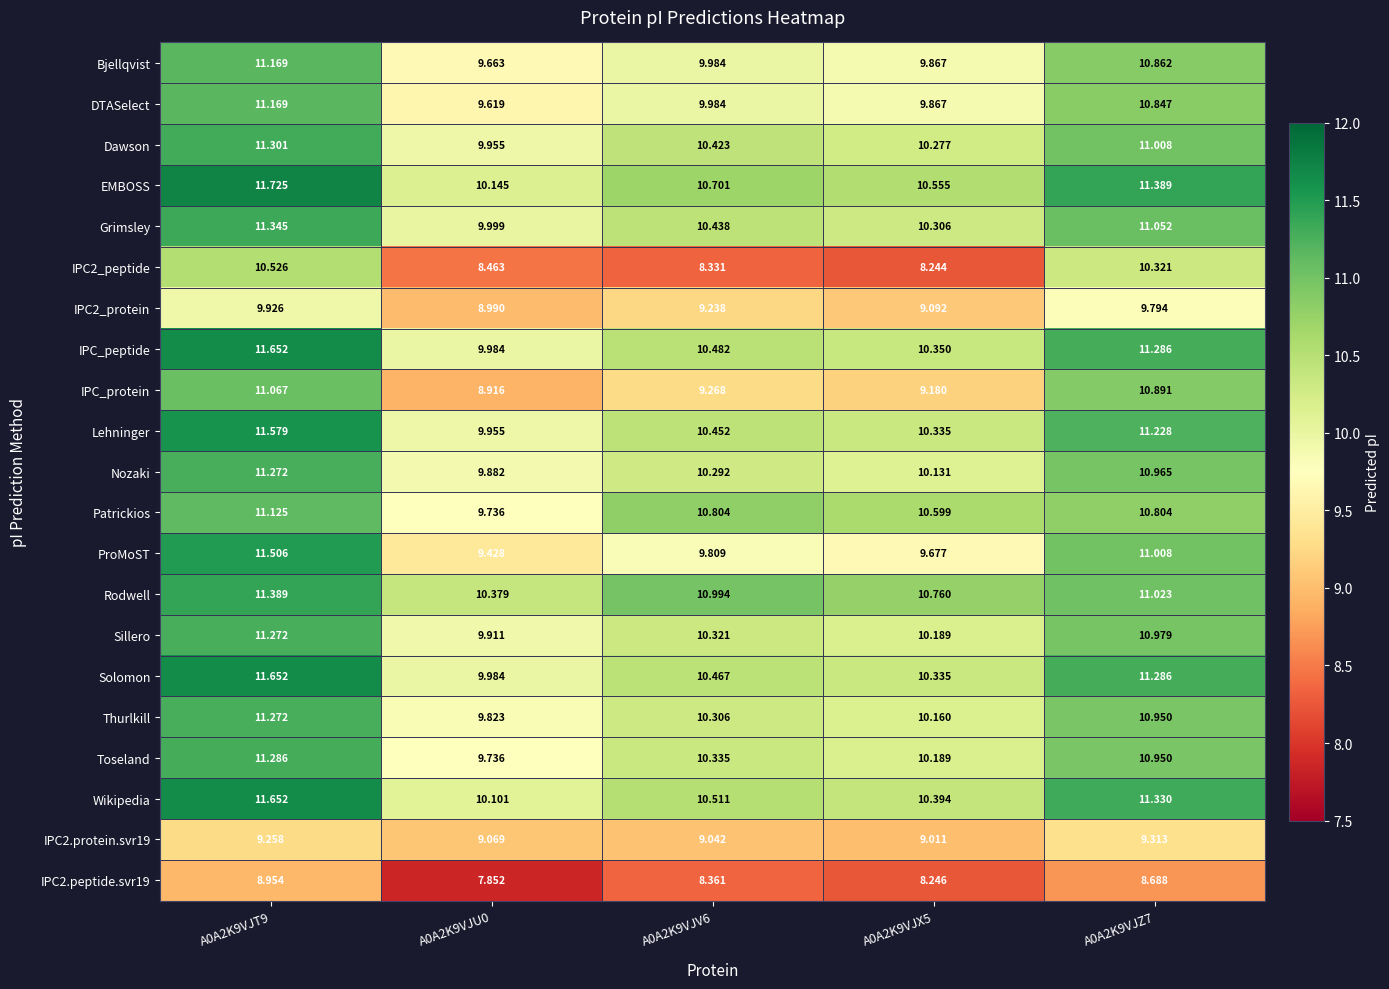

Is the value of Grimsley at A0A2K9VJU0 greater than the value of Nozaki at A0A2K9VJZ7?

No